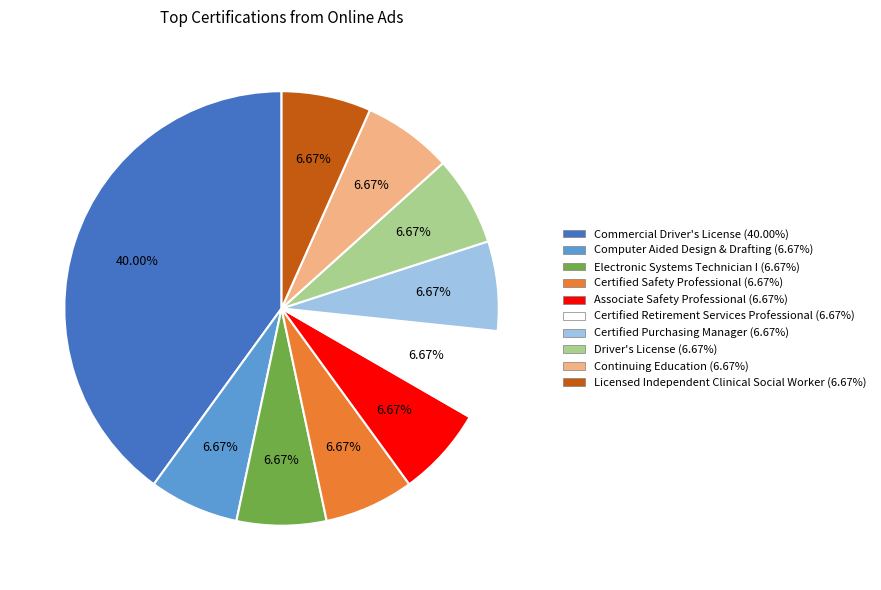

What percentage is NOT represented by Computer Aided Design & Drafting?

93.3%